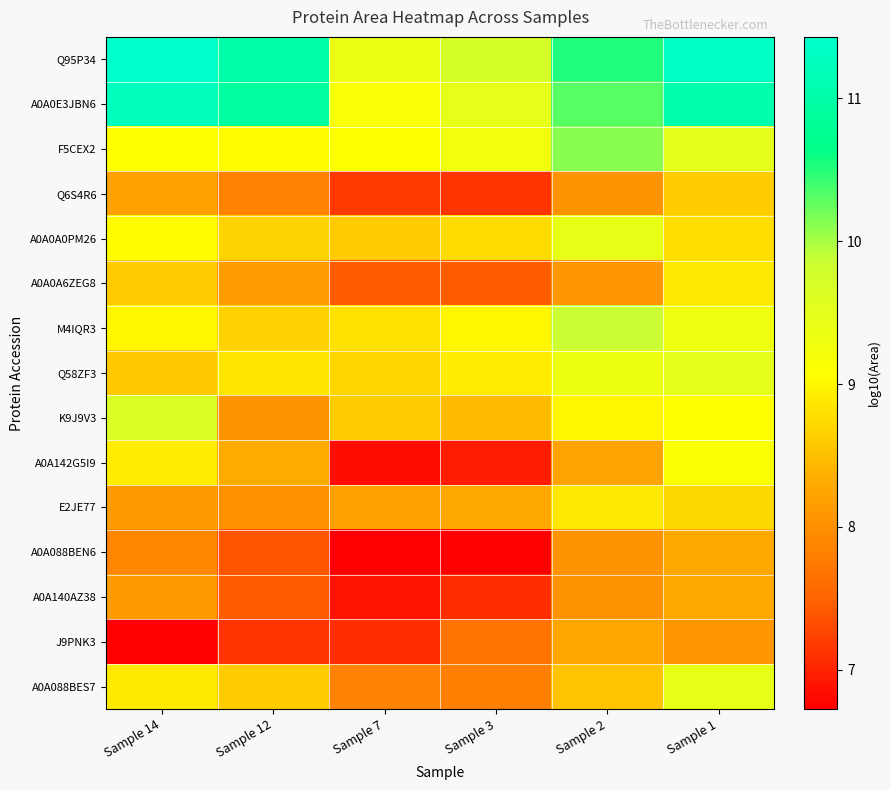

At how many categories does at least one series exceed 7?

6